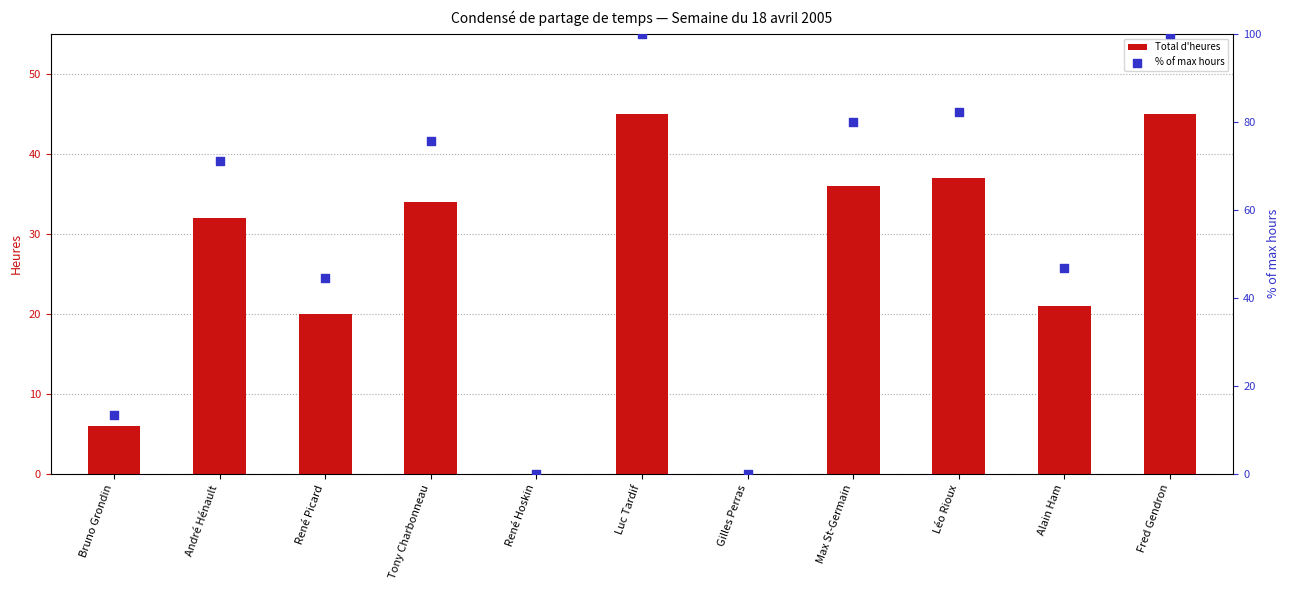

Which series reaches the maximum Y coordinate?

% of max hours